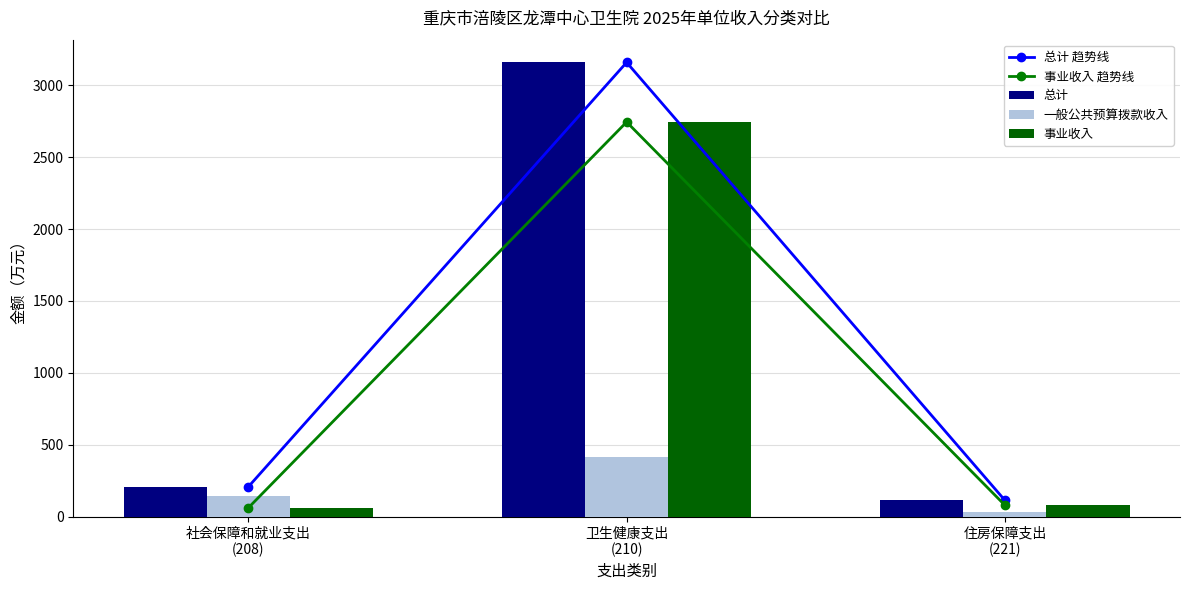

What is the sum of all 一般公共预算拨款收入 values?

594.4